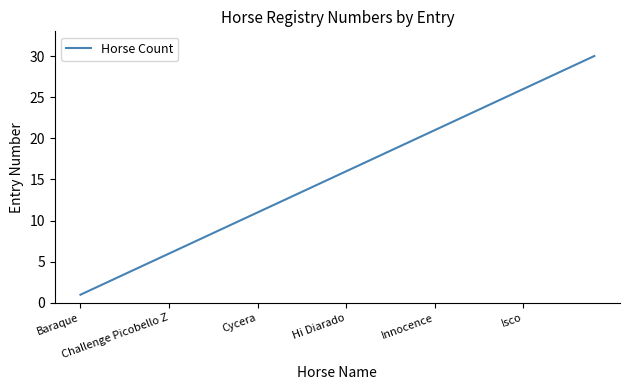

What is the difference between the maximum and minimum values?

29